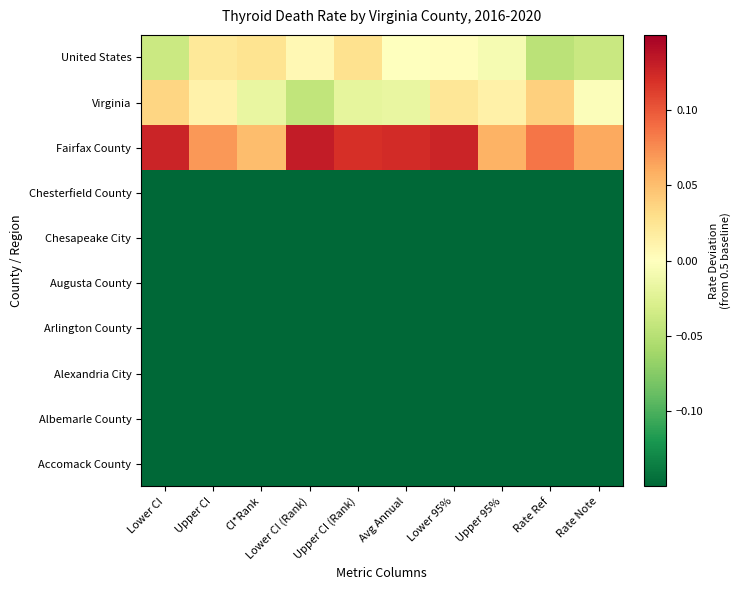

What is the total value across all series at Lower CI (Rank)?

-3.3